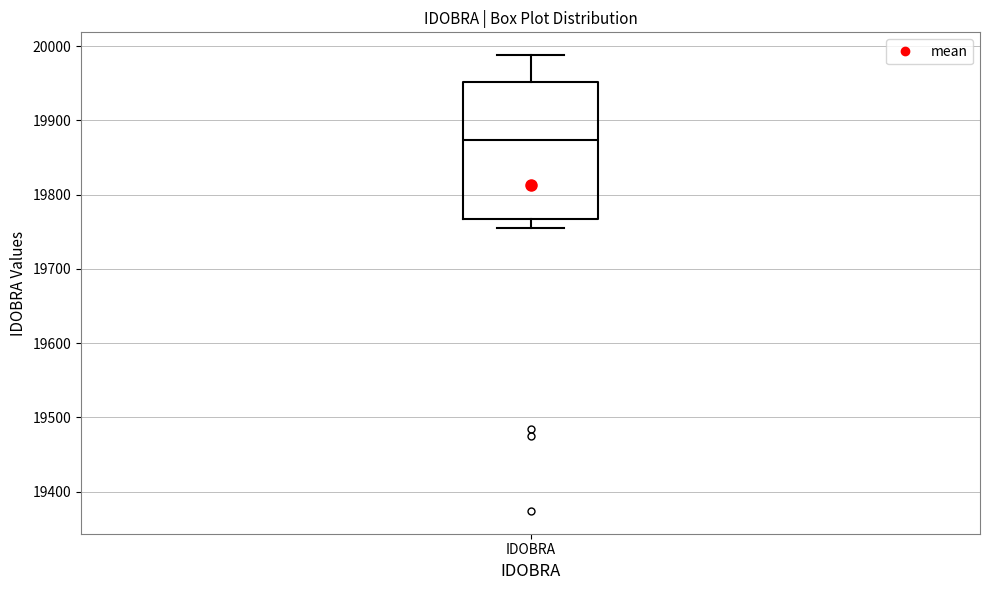

Read this box plot against the y-axis: the position of the median line, the range covered by the box, and the ends of both whiskers. The values are not printed on the chart, so give them approximately, as read against the axis.

median 19870, box 19770 to 19950, whiskers 19760 to 19990